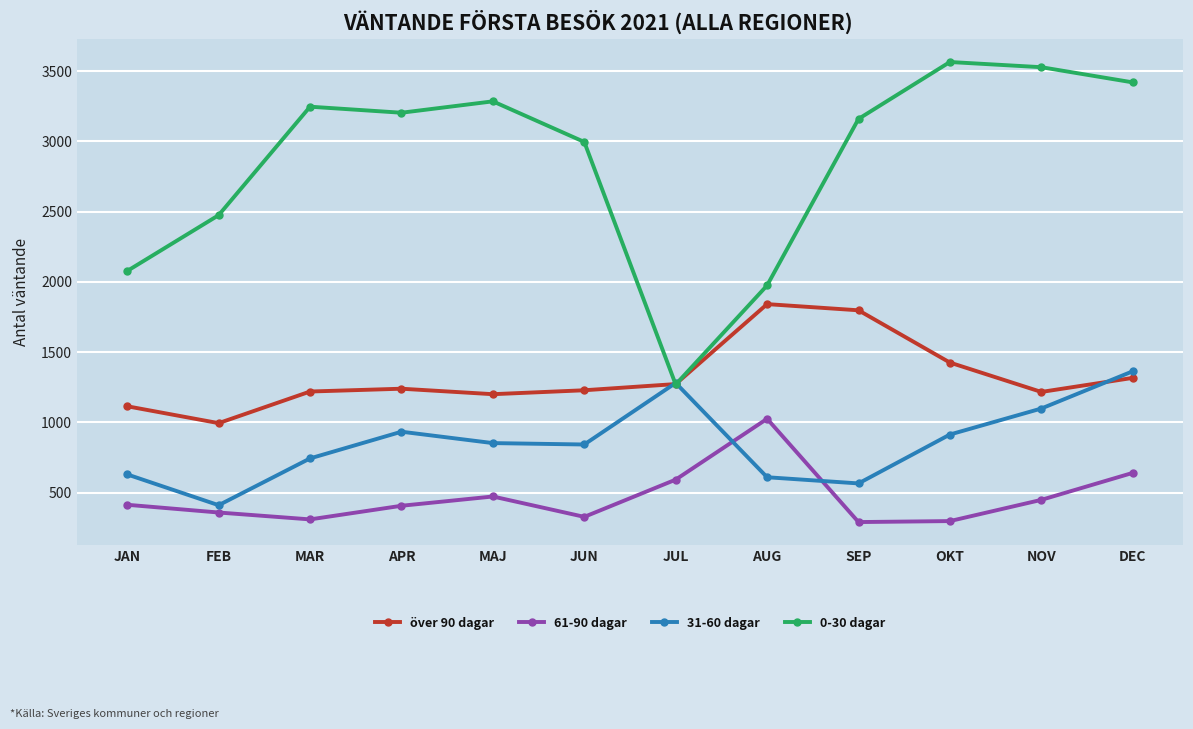

What is the spread (max minus min) of values at FEB?

2116